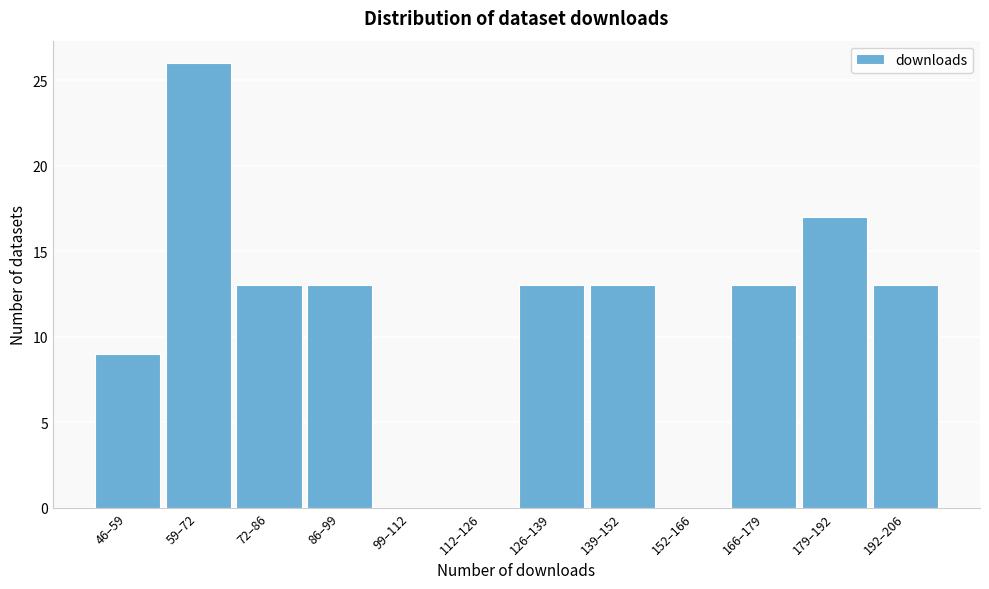

Reading left to right, extract all data points from this chart.

46–59=9	59–72=26	72–86=13	86–99=13	99–112=0	112–126=0	126–139=13	139–152=13	152–166=0	166–179=13	179–192=17	192–206=13